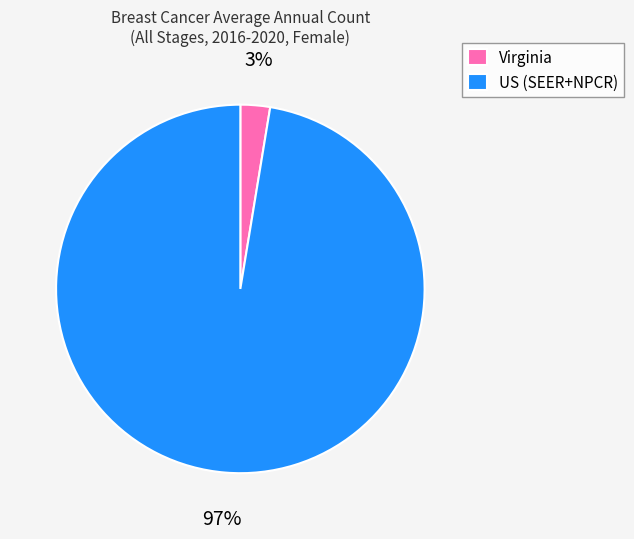

What is the smallest slice in the pie chart?

Virginia